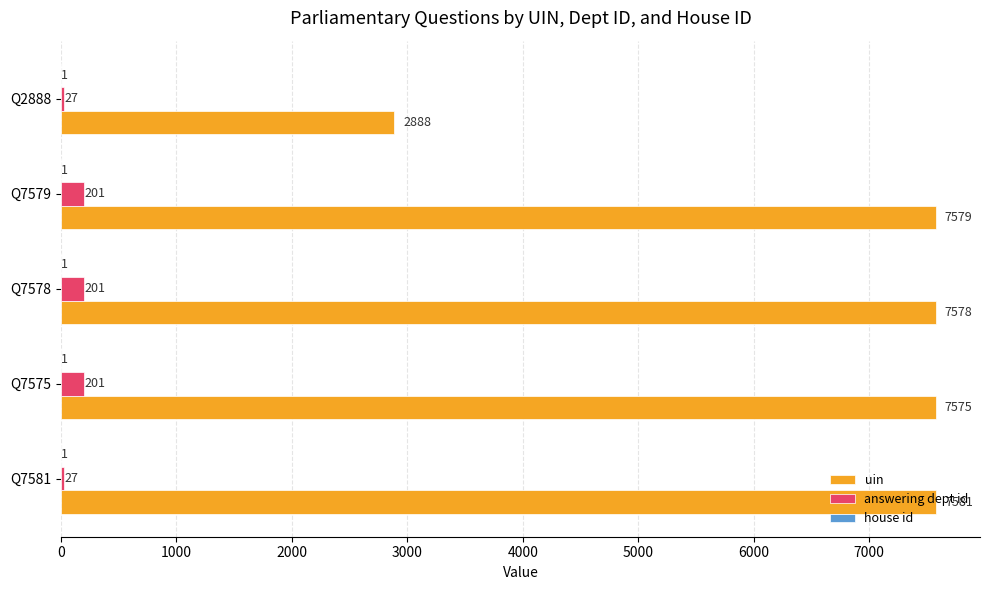

Which category has the highest value across all series?

Q7581